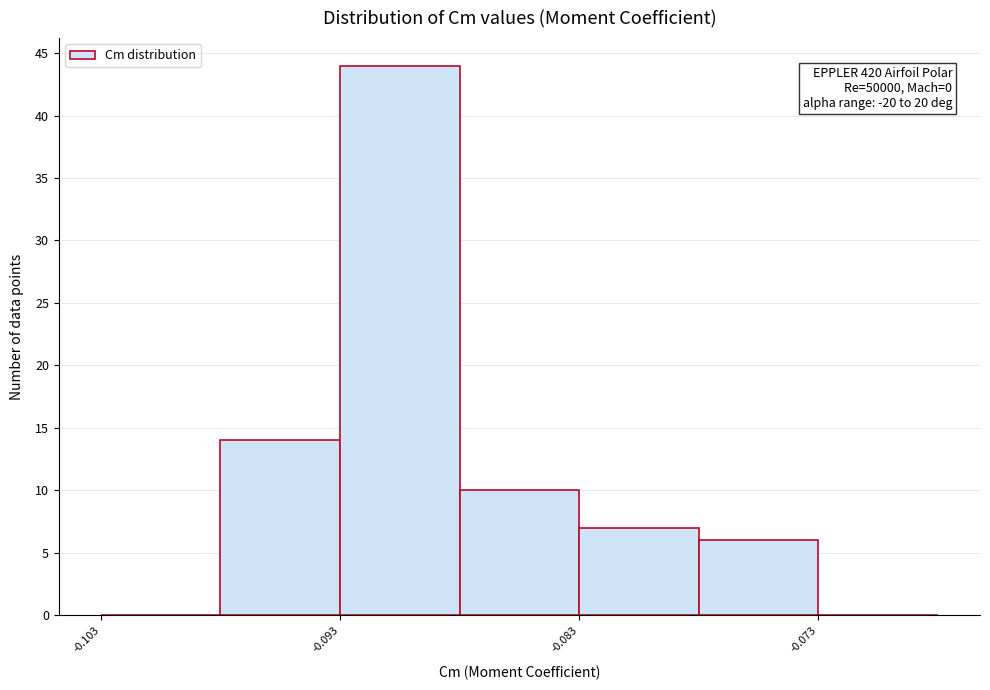

Which range on the x-axis has the tallest bar?

-0.093 to -0.088